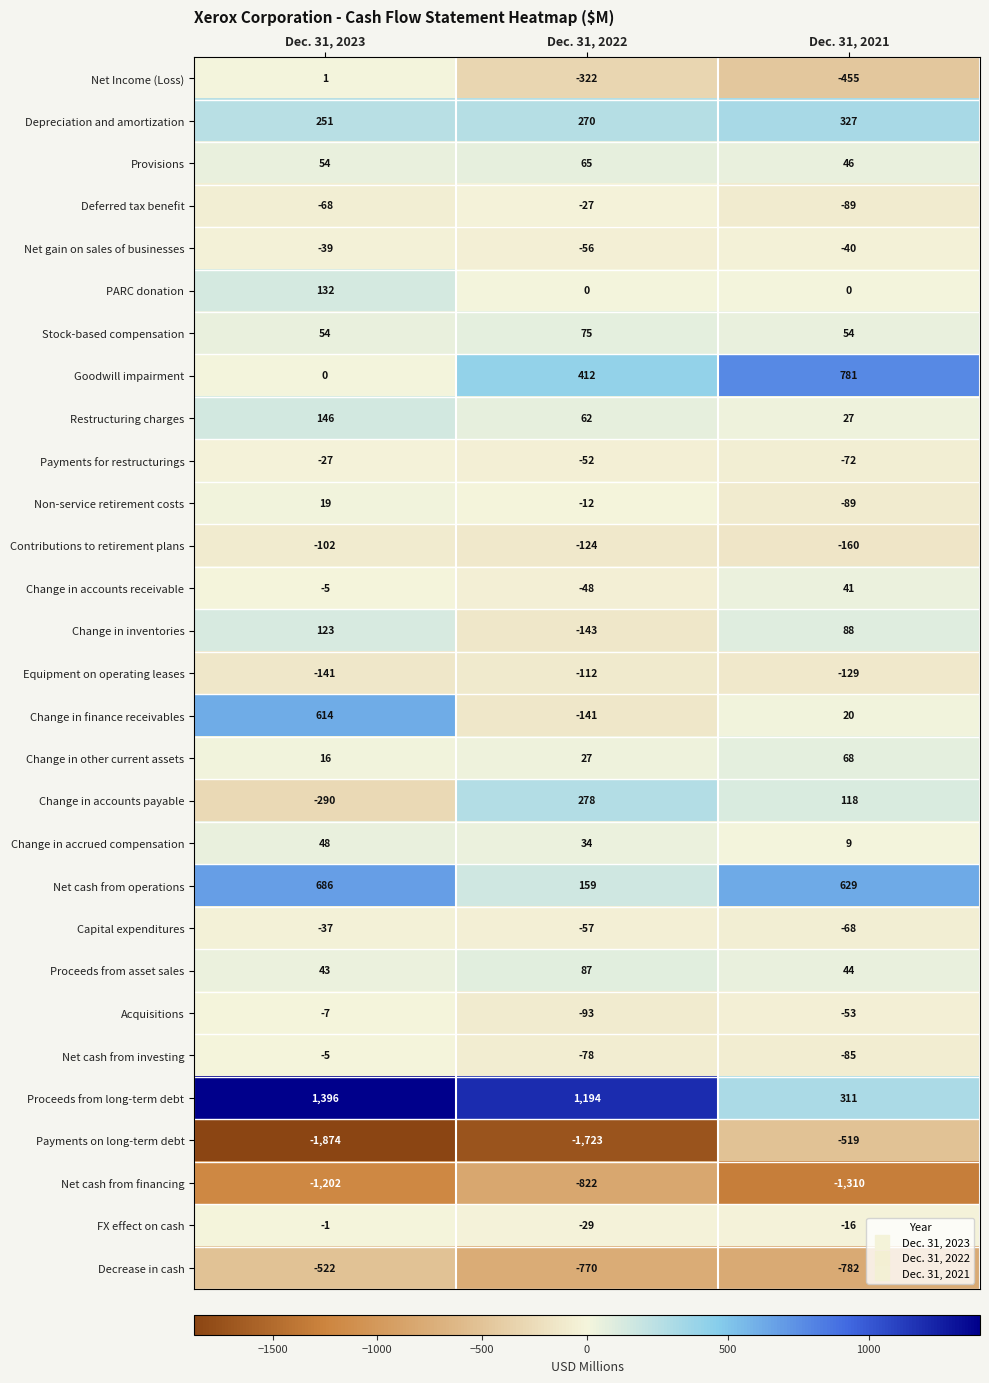

How many values in the Proceeds from long-term debt series are below 1194?

1